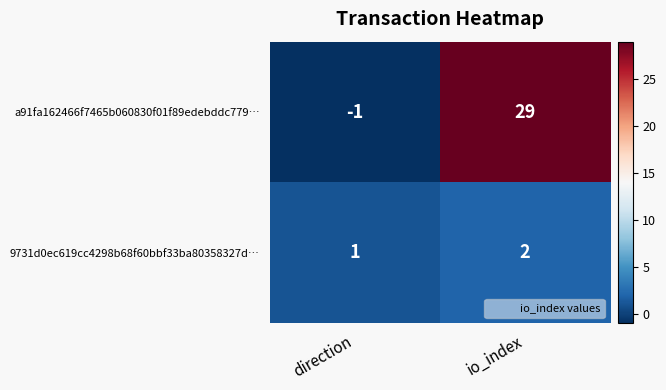

What is the spread (max minus min) of values at direction?

2